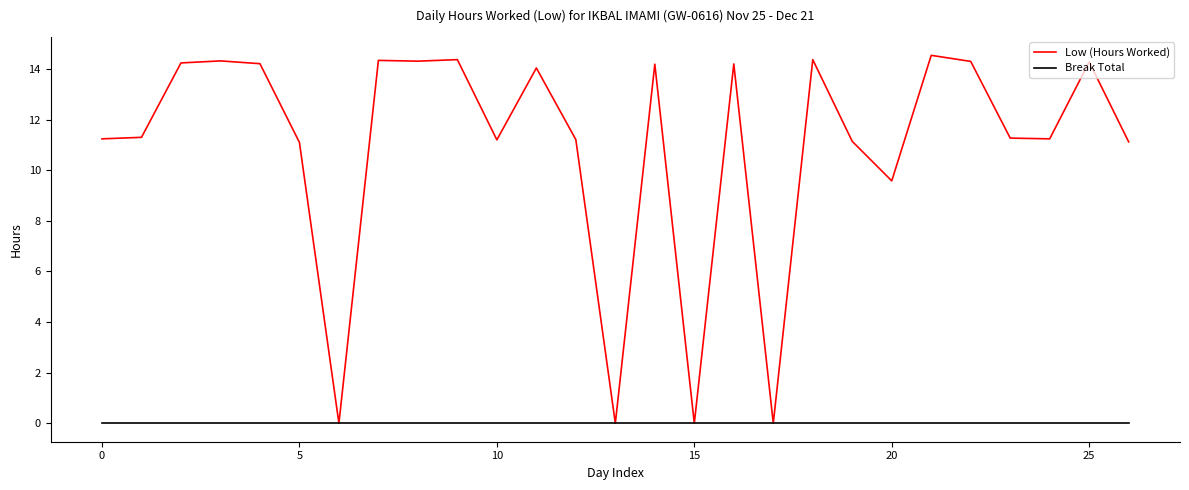

Which series has the largest total across all categories?

Low (Hours Worked)